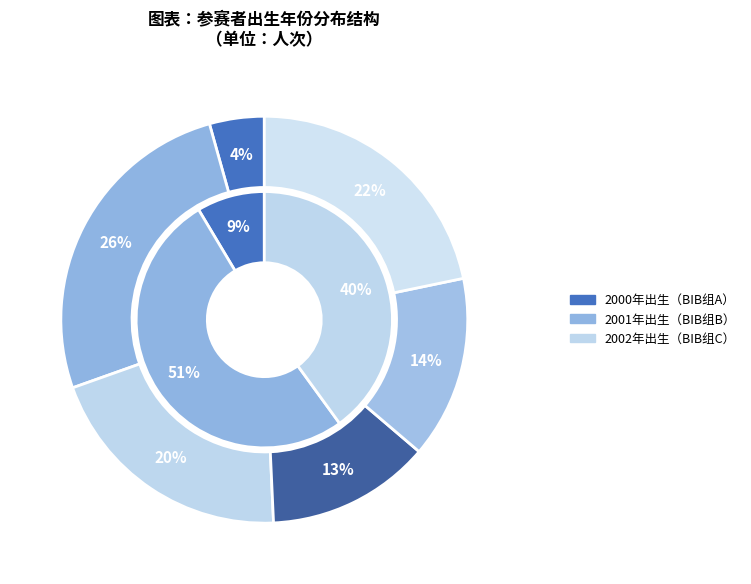

Which has a higher value, 2001 or 2000?

2001